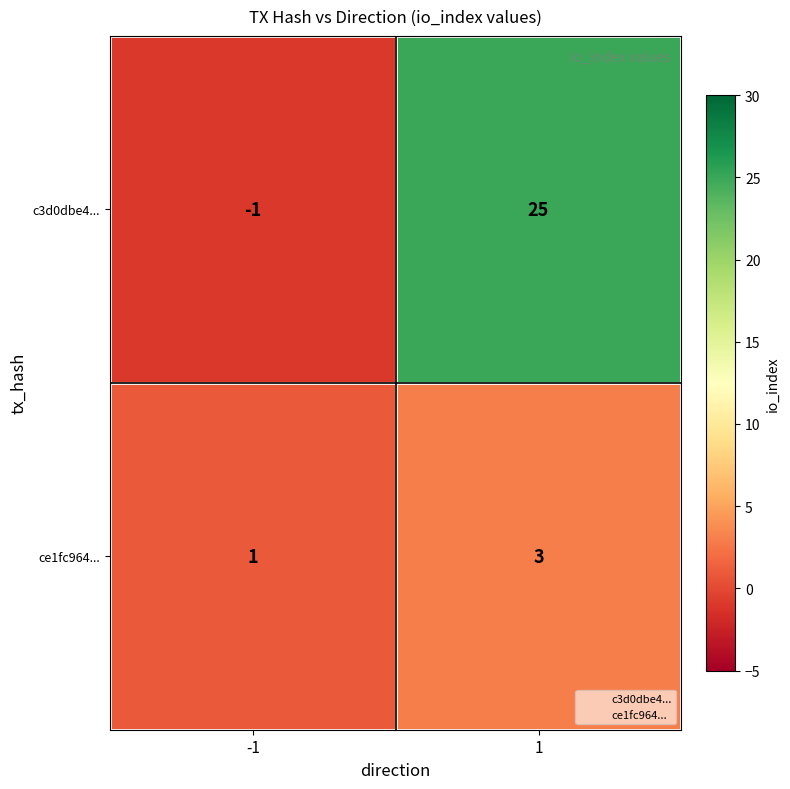

What is the spread (max minus min) of values at 1?

22